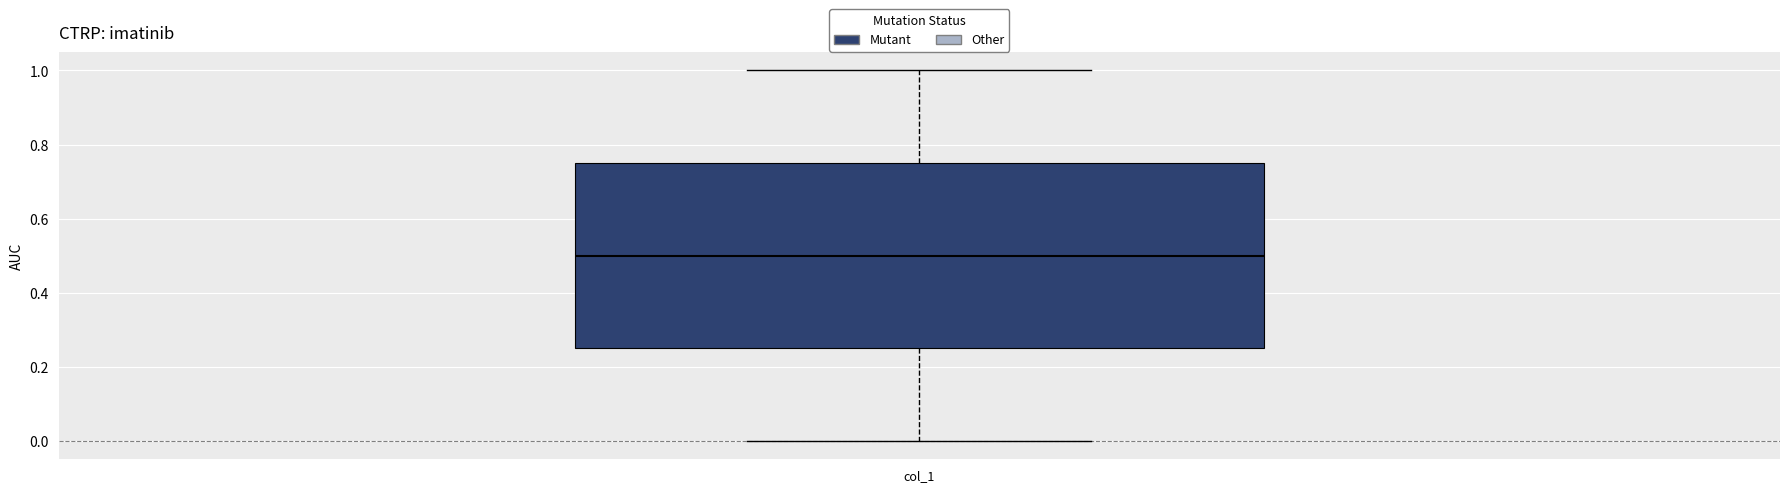

Transcribe this box plot: give where the median line is, the range the box spans, and where the two whiskers end, as read against the y-axis. The values are not printed on the chart, so give them approximately, as read against the axis.

median 0.50, box 0.26 to 0.76, whiskers 0.00 to 1.00